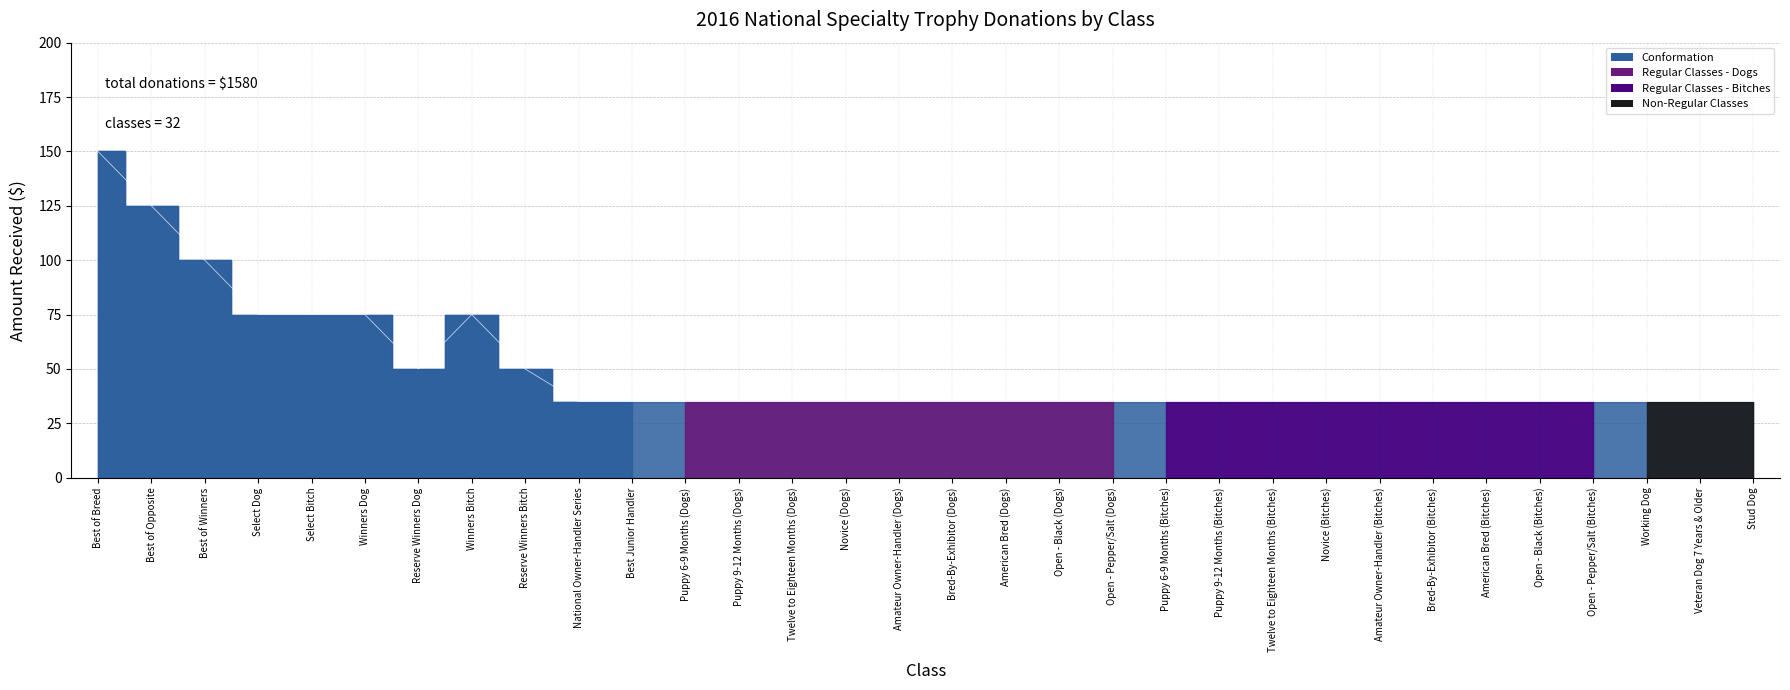

Approximately how many times larger is the value at Best Junior Handler compared to Open - Black (Dogs)?

1.0